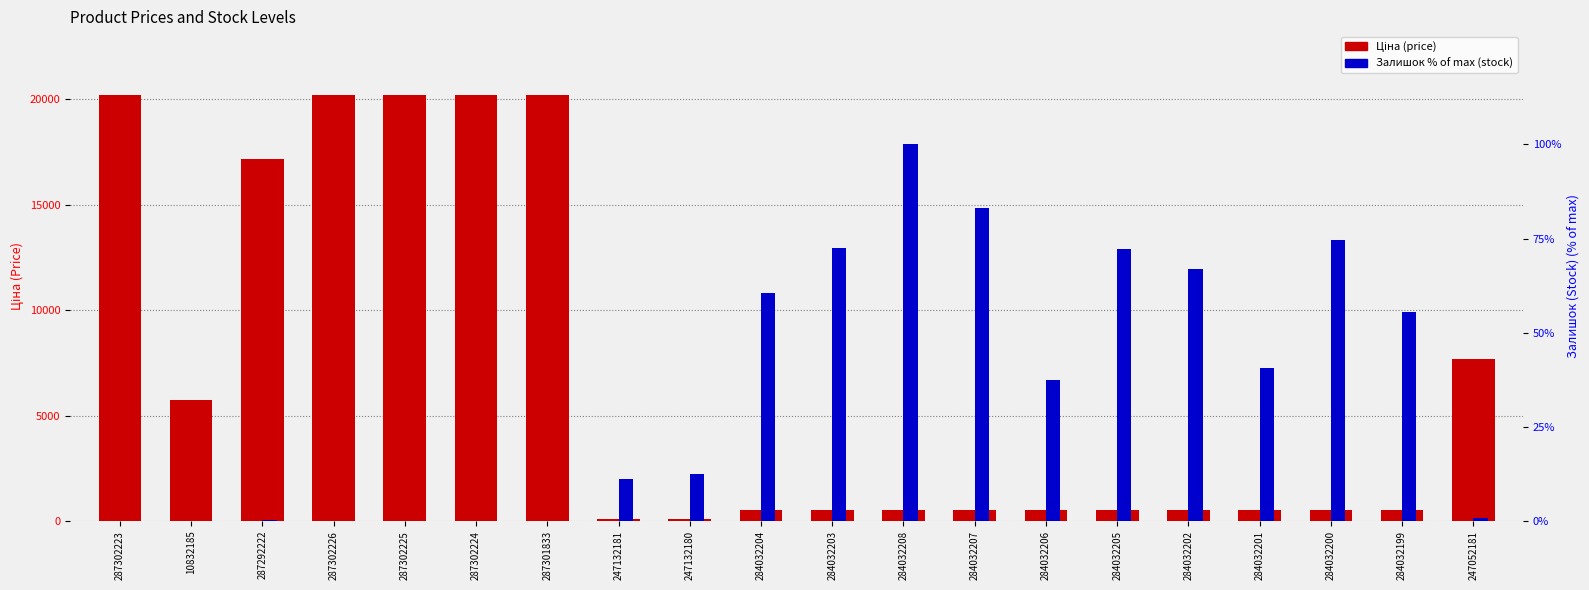

At which label is Залишок % of max (stock) closest to 50?

284032199